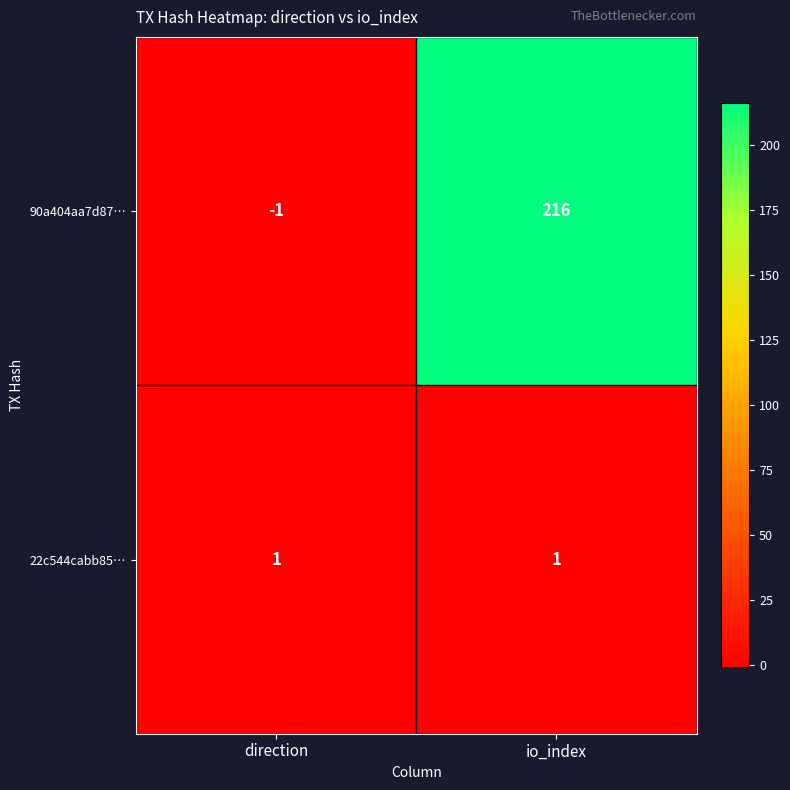

Reading left to right, list all the values displayed in this chart.

90a404aa7d87…: direction=-1	io_index=216
22c544cabb85…: direction=1	io_index=1